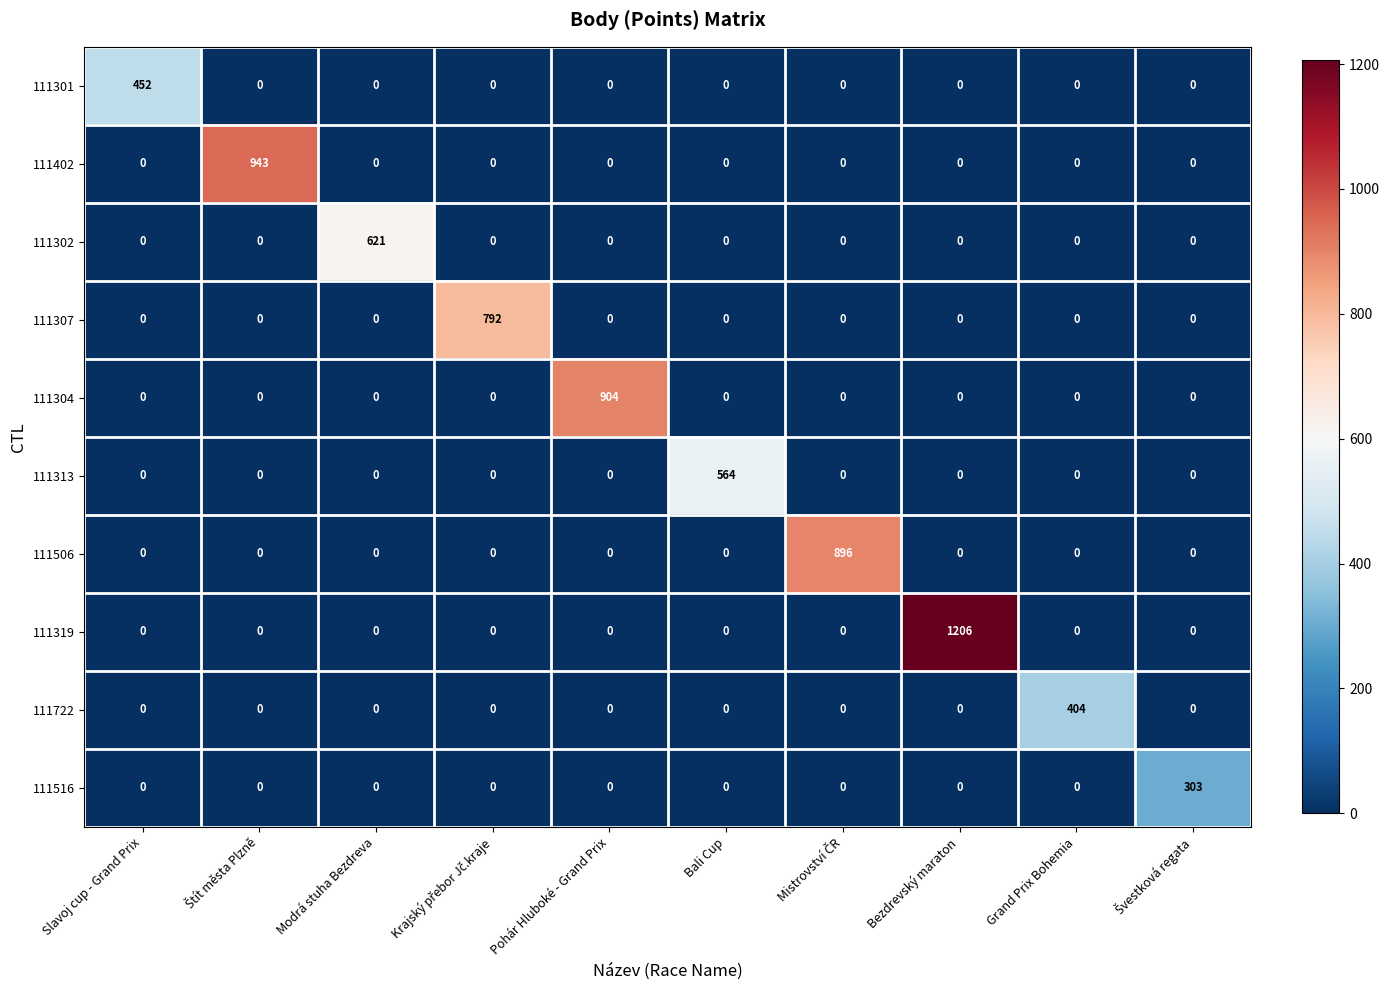

Is it true that 111313 equals 0 at Slavoj cup - Grand Prix?

True